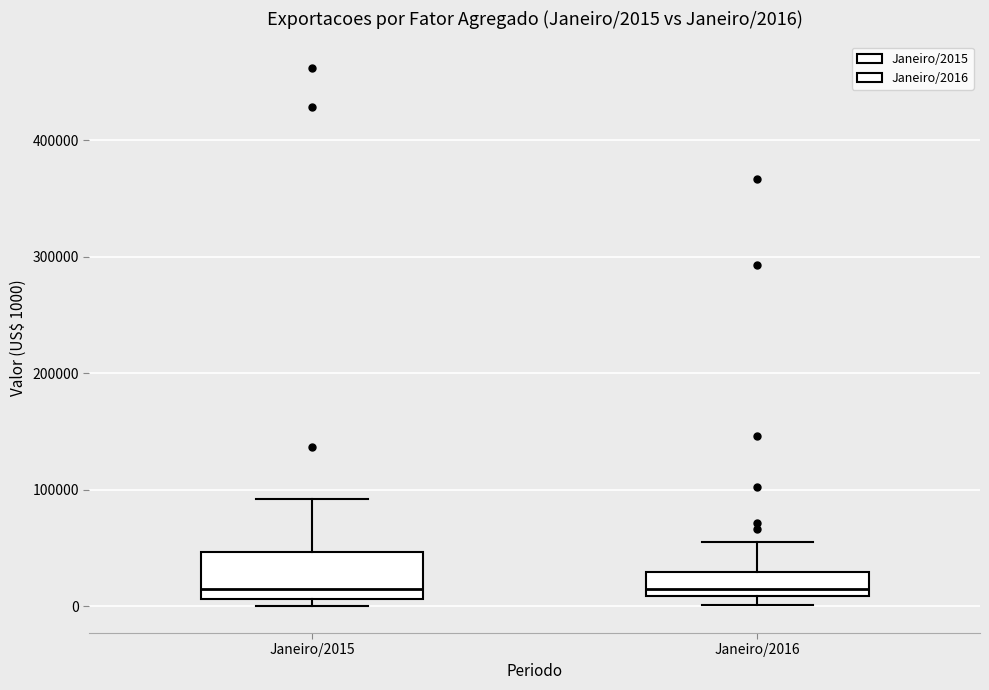

Comparing the boxes themselves (not the whiskers), which one is the tallest?

Janeiro/2015